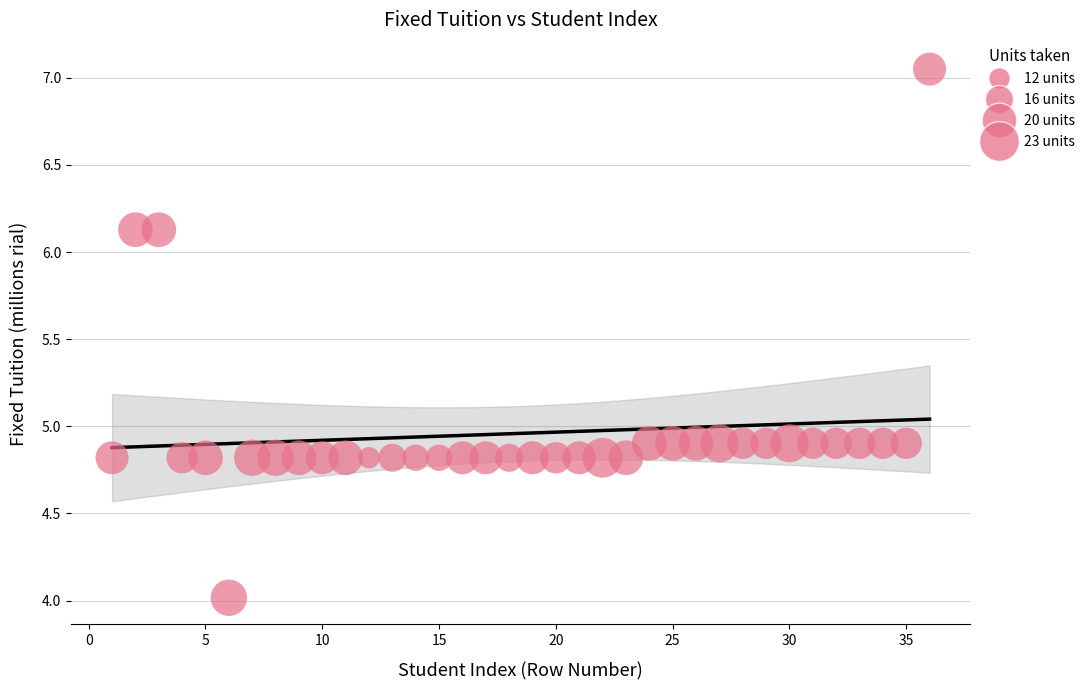

What is the range of X values (max minus min)?

35.0